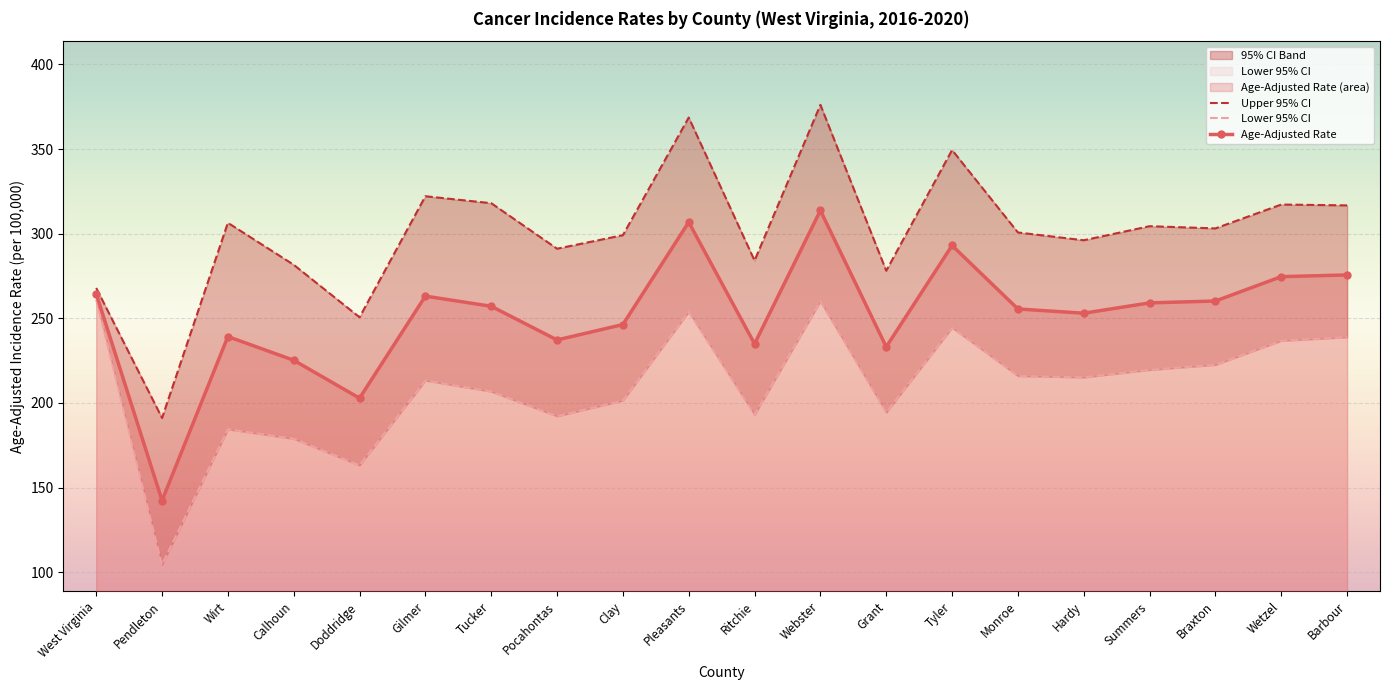

List the labels in order of Age-Adjusted Rate value, largest first.

Webster, Pleasants, Tyler, Barbour, Wetzel, West Virginia, Gilmer, Braxton, Summers, Tucker, Monroe, Hardy, Clay, Wirt, Pocahontas, Ritchie, Grant, Calhoun, Doddridge, Pendleton